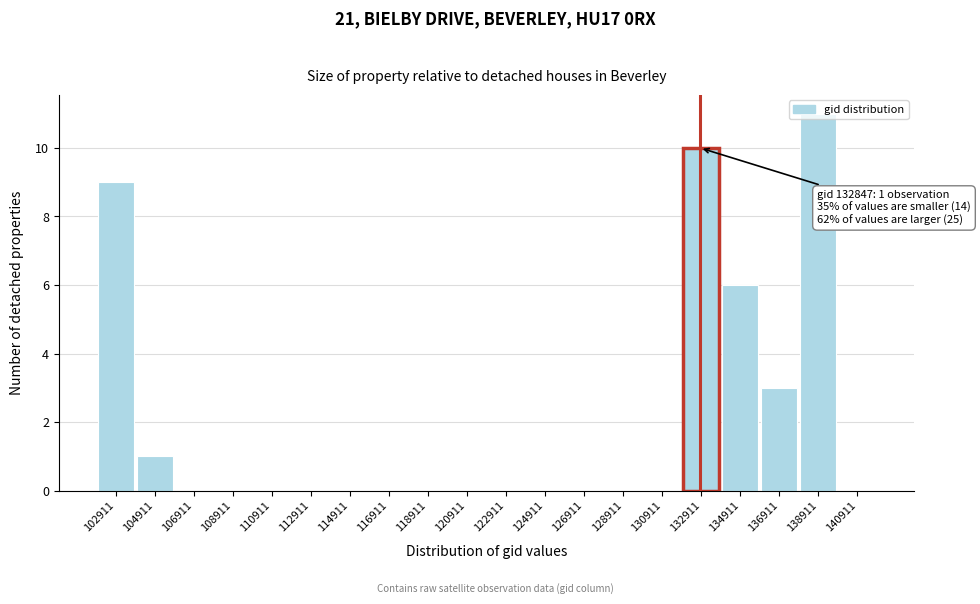

Which range on the x-axis has the tallest bar?

138000 to 140000